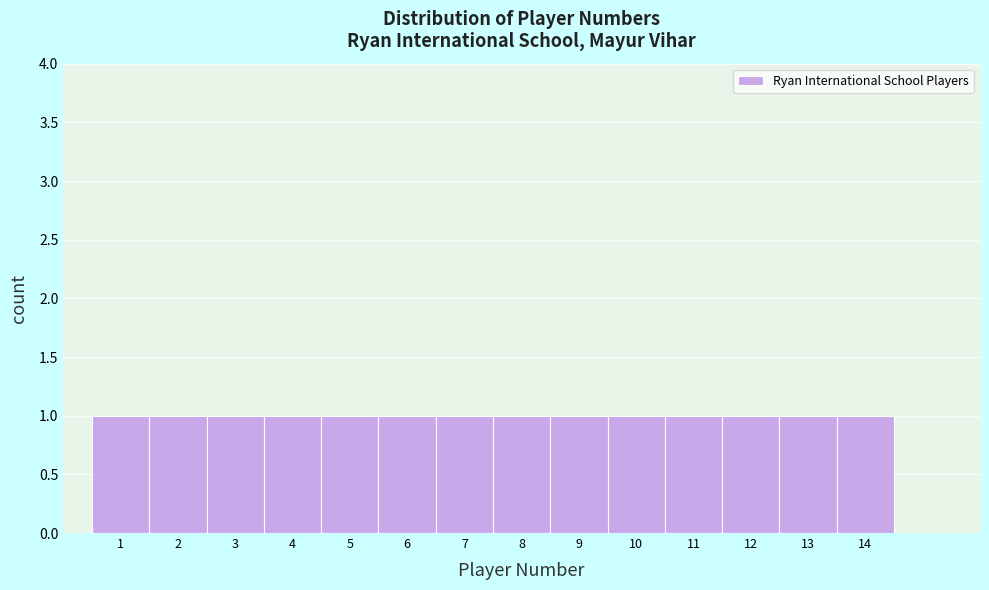

How tall is the bar that spans 5.5 to 6.5 on the x-axis? The values are not printed on the chart, so give them approximately, as read against the axis.

1